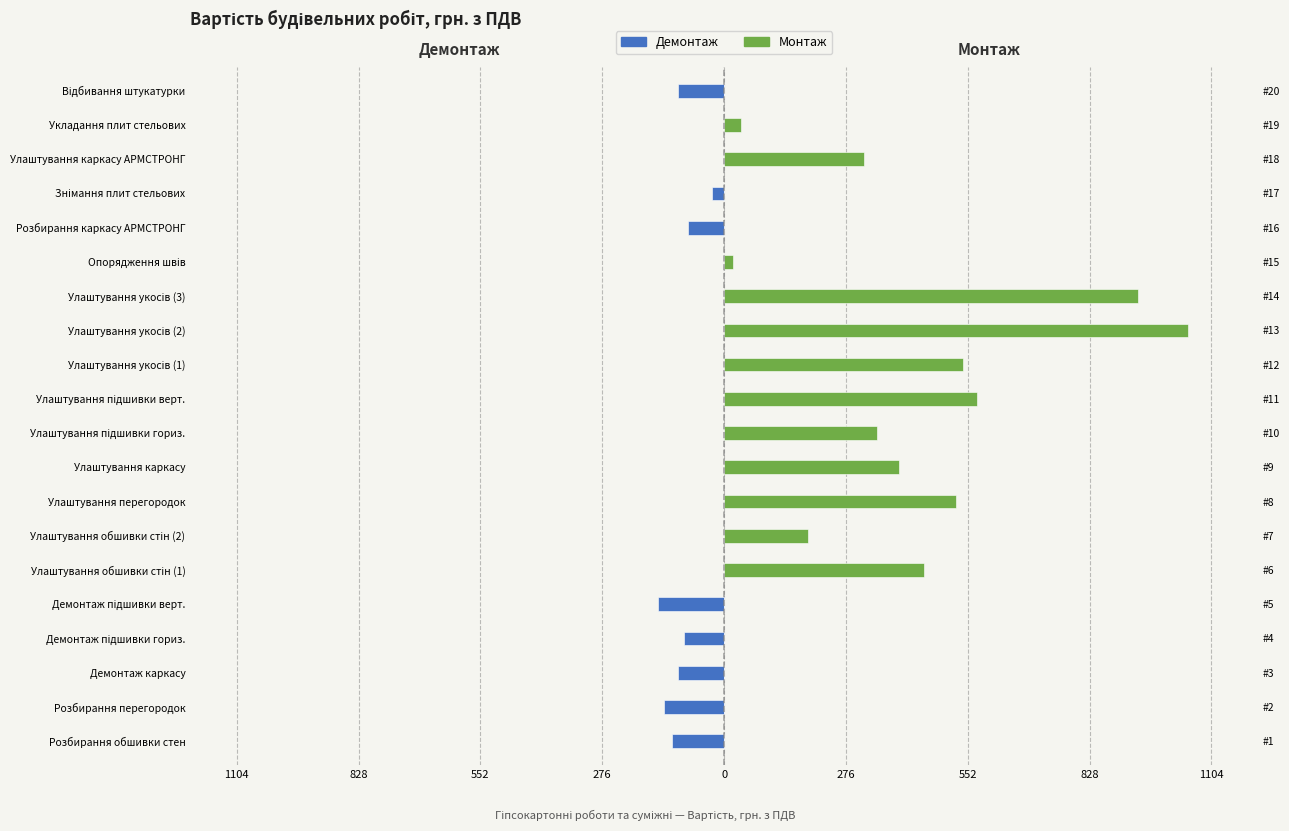

What are all the series names shown in the legend?

Демонтаж, Монтаж